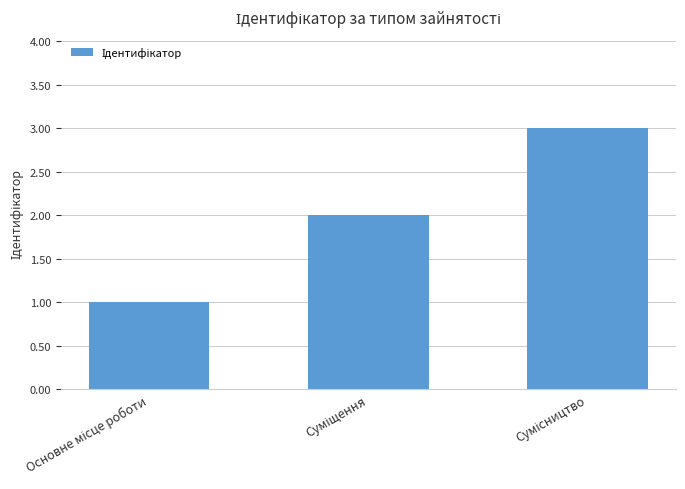

What is the maximum value shown in the chart?

3